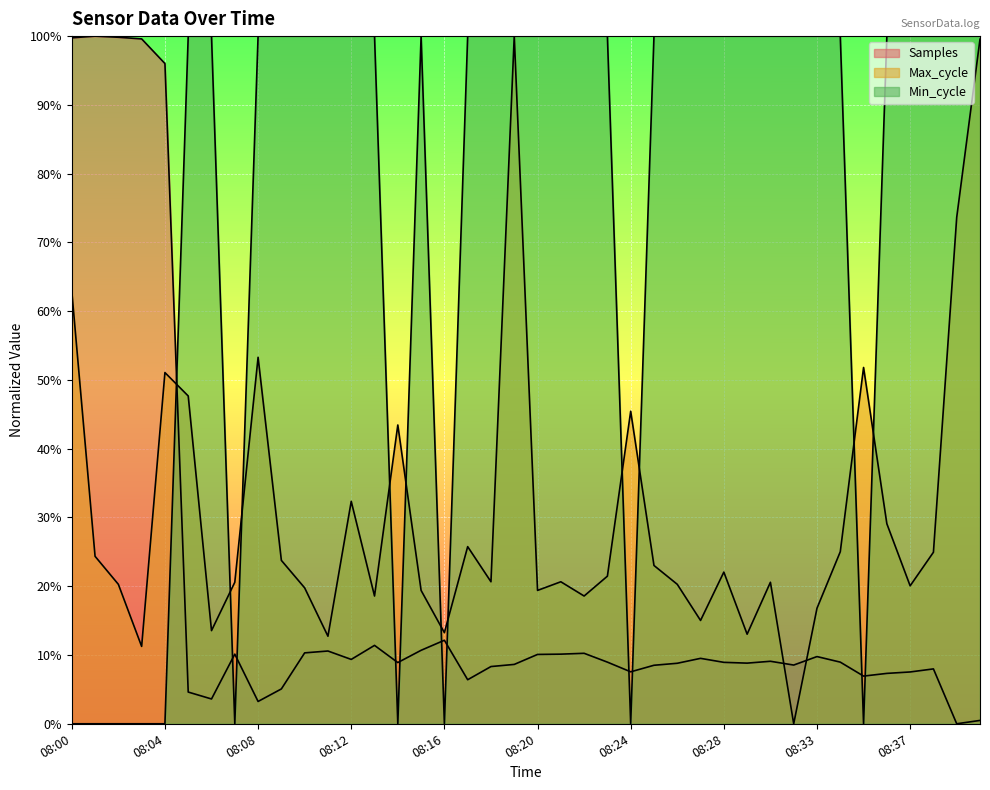

List the series in order of their overall mean, highest first.

Min_cycle, Max_cycle, Samples